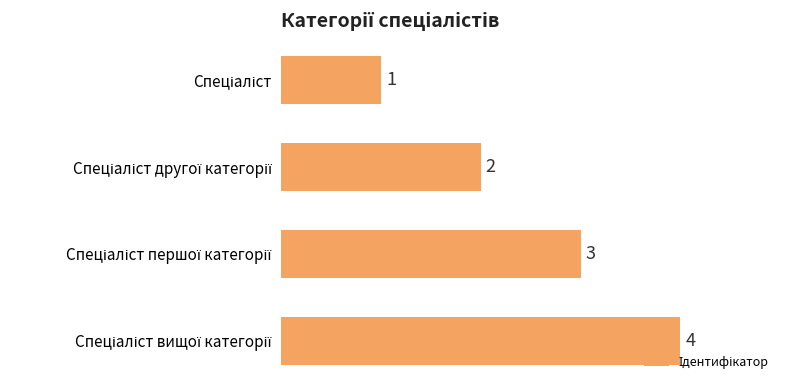

Count the values in the range 2 to 4.

3